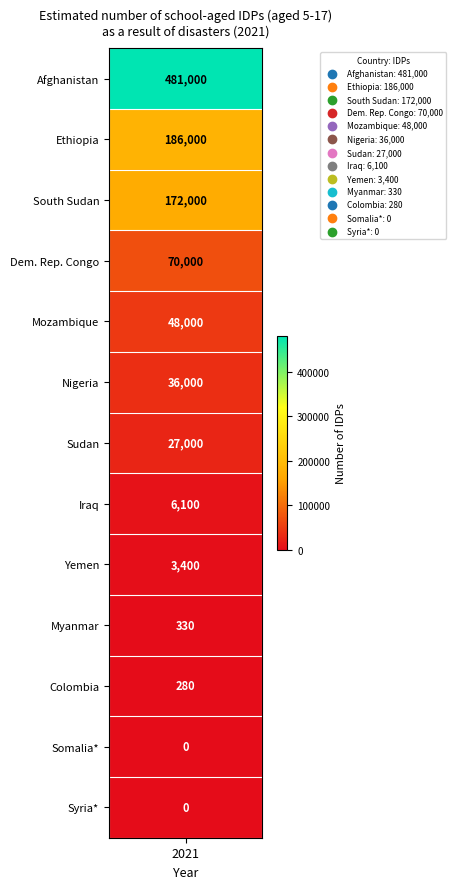

Reading left to right, list all the values displayed in this chart.

481000	186000	172000	70000	48000	36000	27000	6100	3400	330	280	0	0